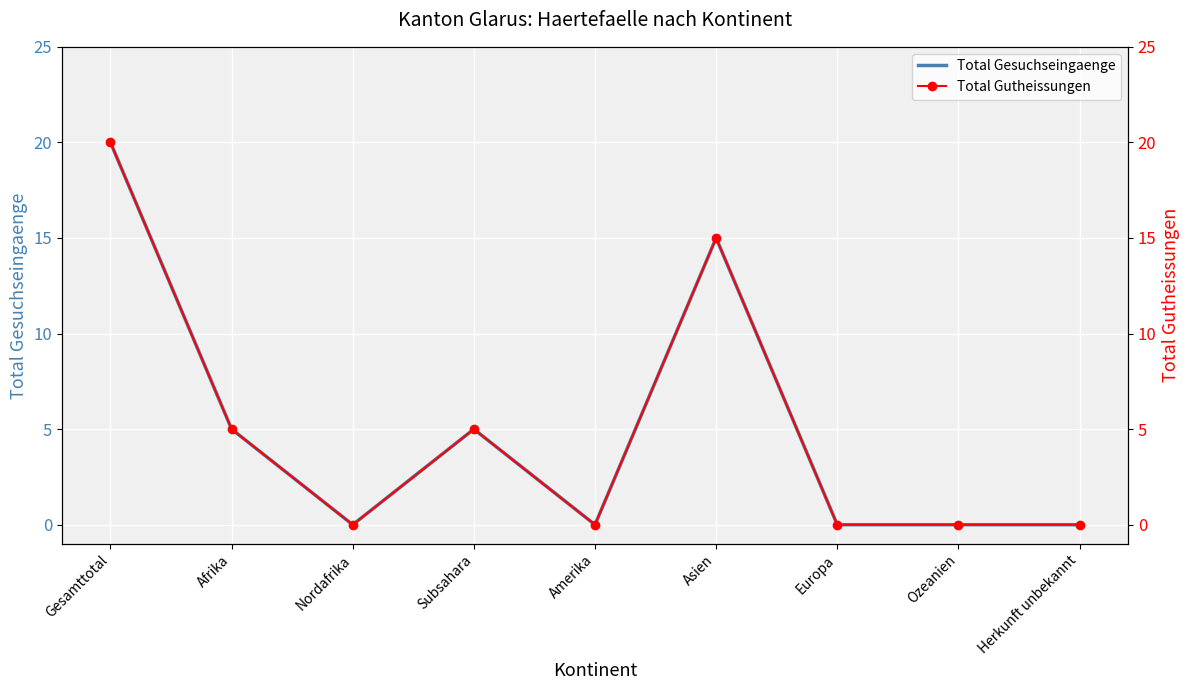

How many lines are shown in the chart?

2